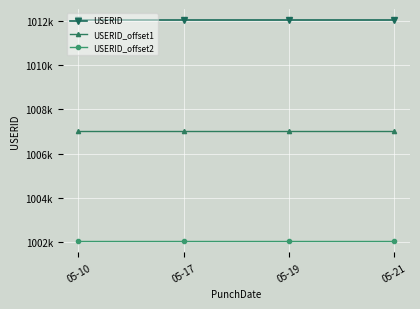

Which series has the widest spread of values?

USERID